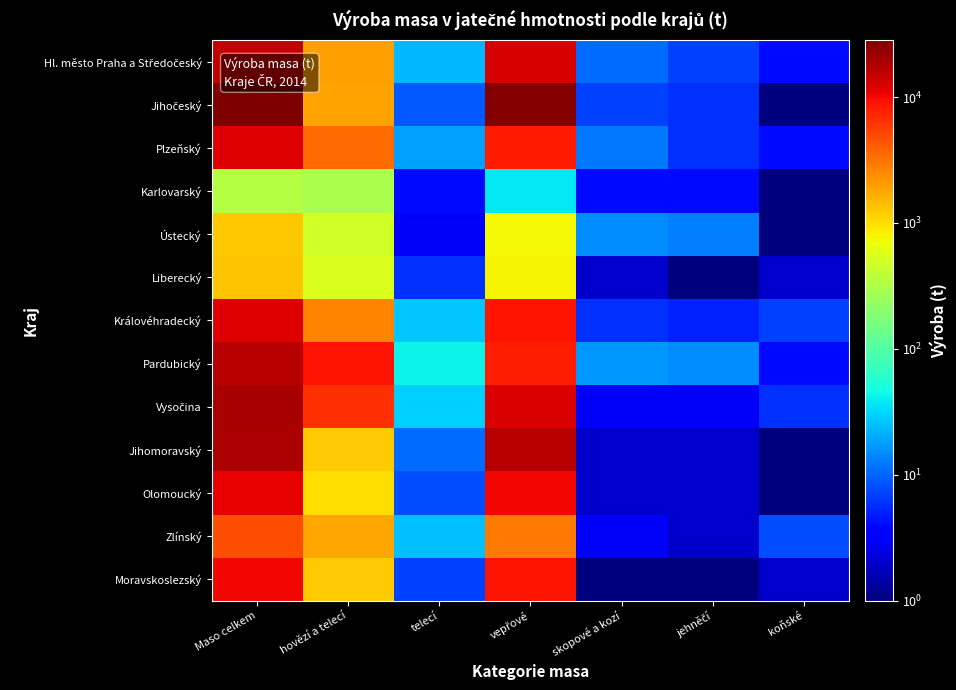

At how many categories does at least one series exceed 13485?

2